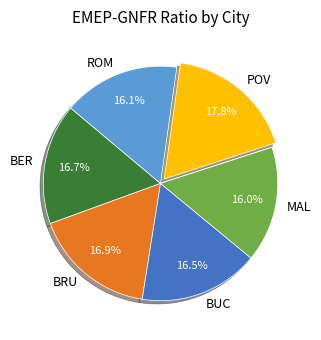

Combined, do BUC and BER account for over 50%?

No